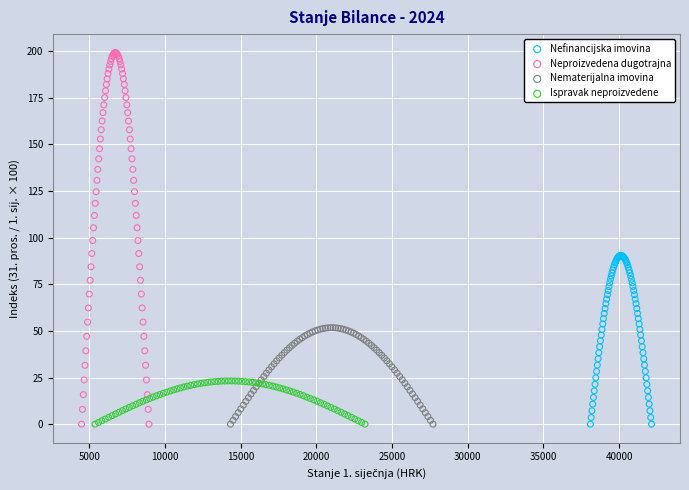

Which series contains the highest Y value?

Neproizvedena dugotrajna